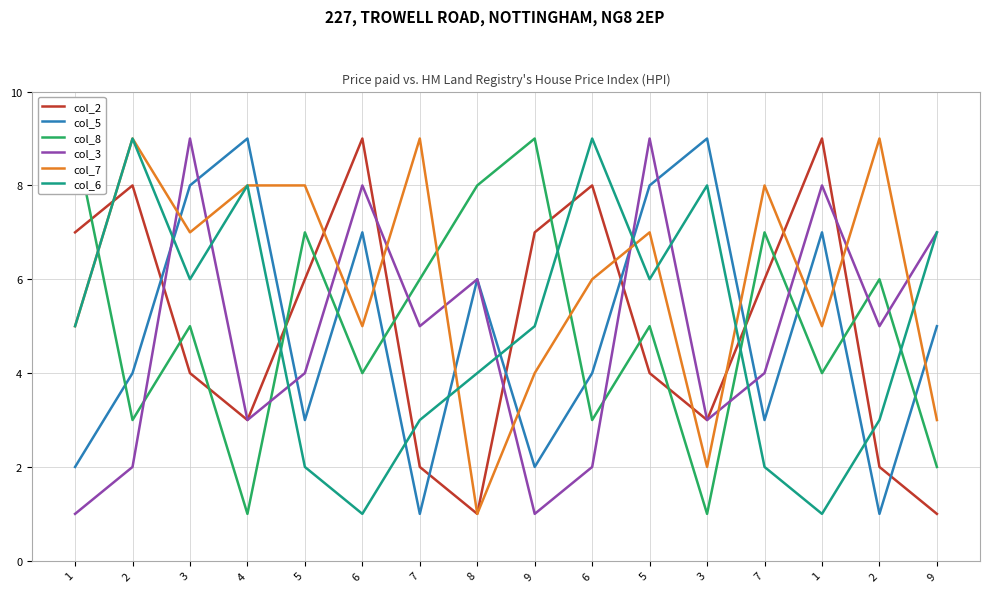

What is the difference between the maximum and minimum values in the col_3 series?

8